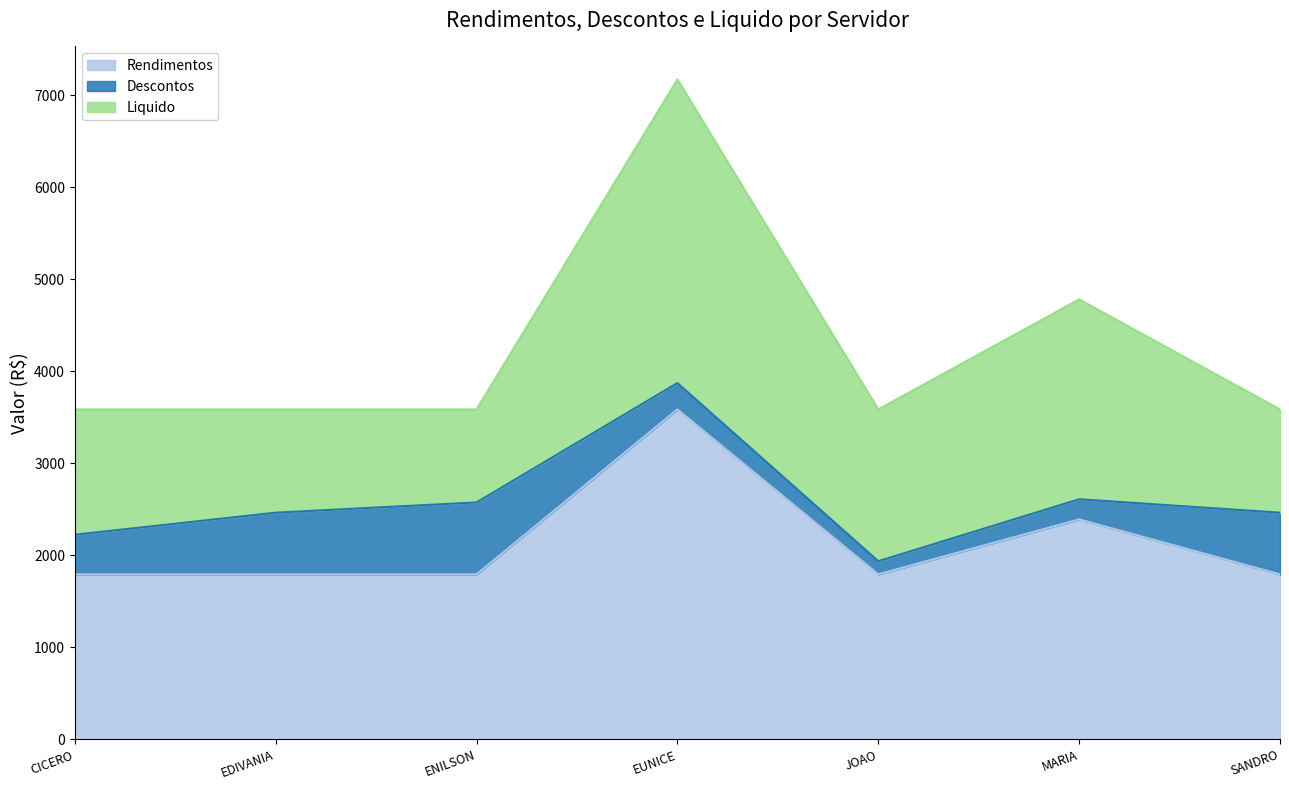

Which series changed the most between ENILSON MOREIRA and EUNICE ALVES PINTO RIBEIRO?

Liquido